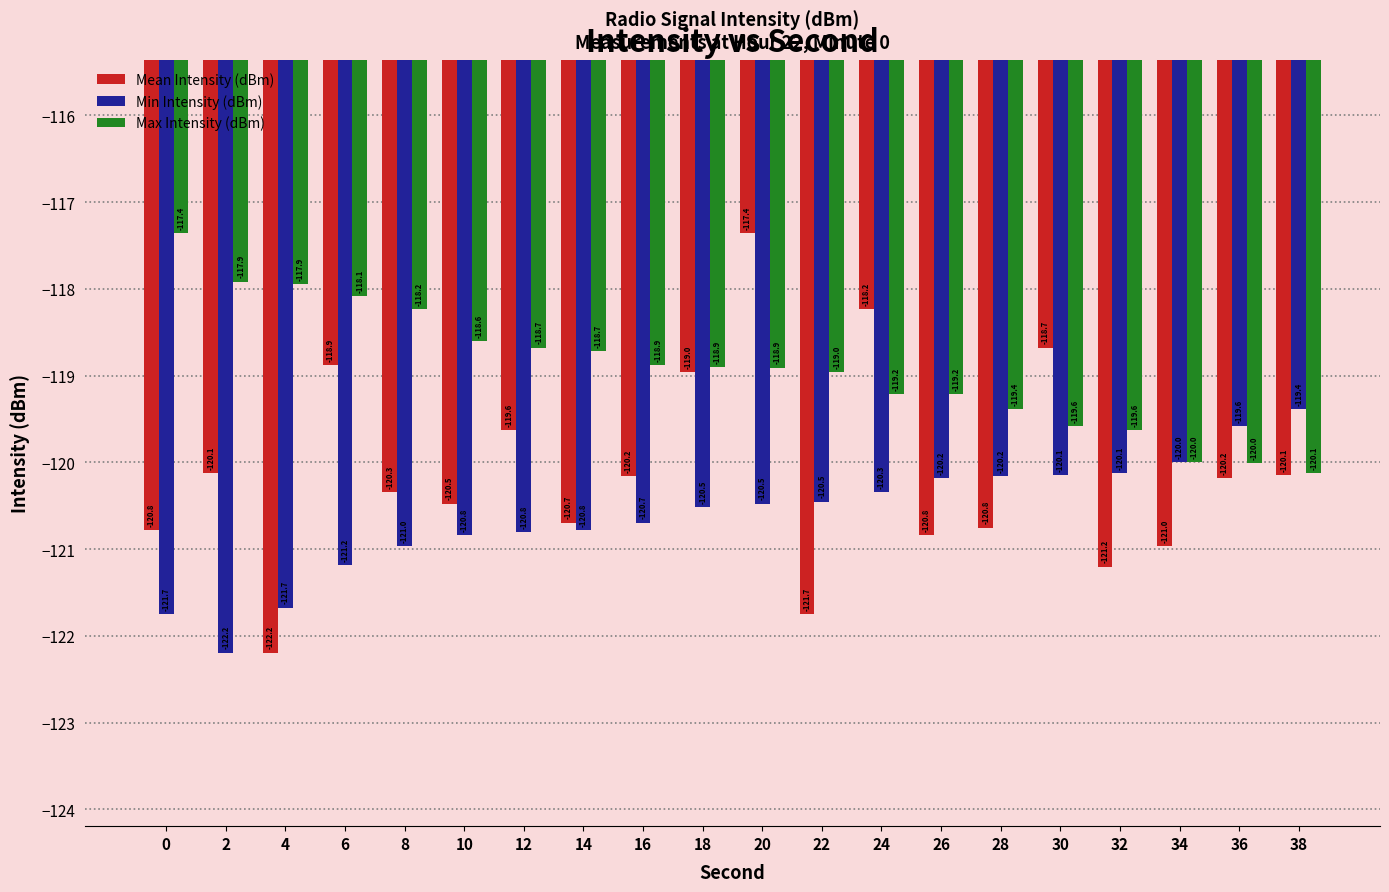

What is the approximate value of Mean Intensity (dBm) at 16?

-120.2